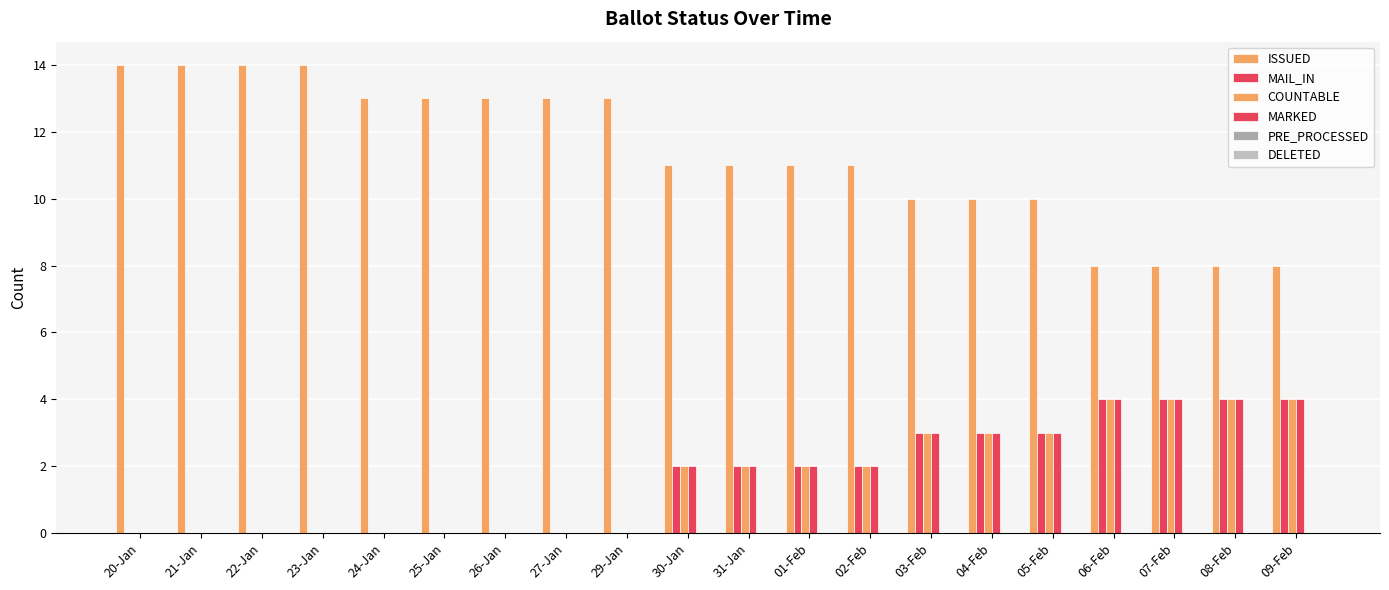

What is the greatest value displayed?

14